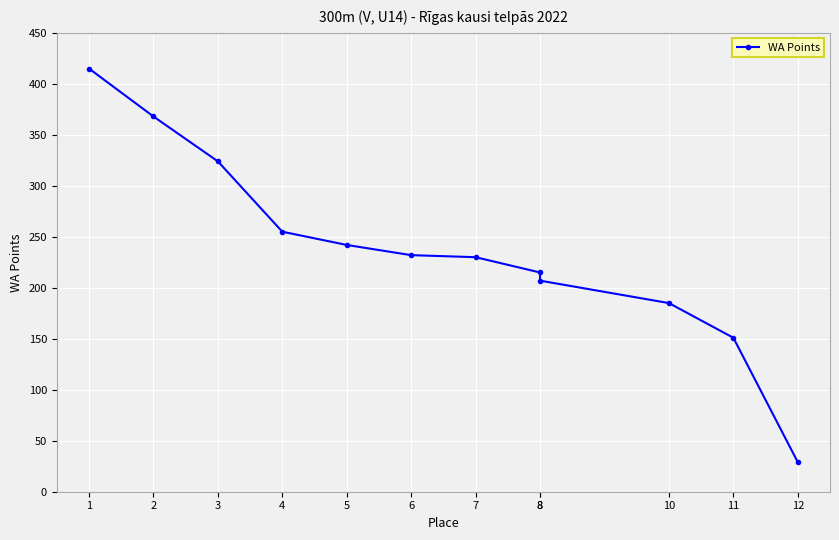

How many lines are shown in the chart?

1